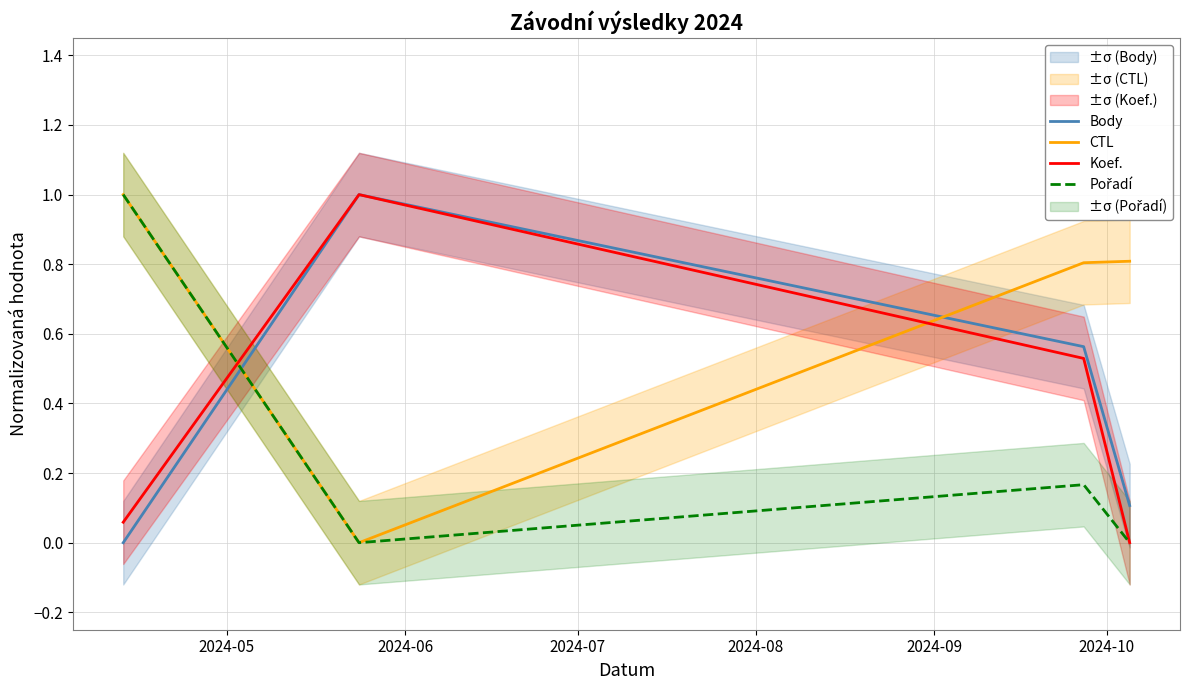

How many intersections are there between Koef. and Pořadí?

1